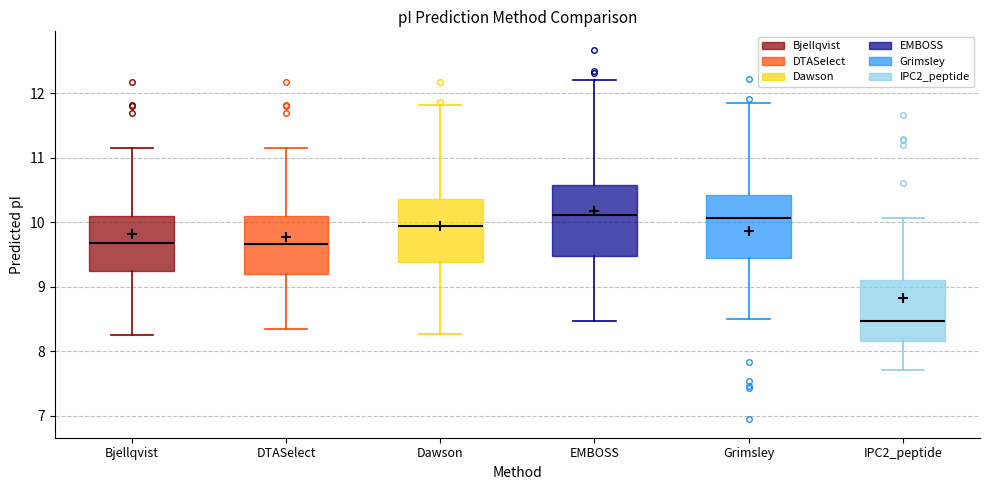

Where is the lower edge of the box for IPC2_peptide on the y-axis? The values are not printed on the chart, so give them approximately, as read against the axis.

8.2